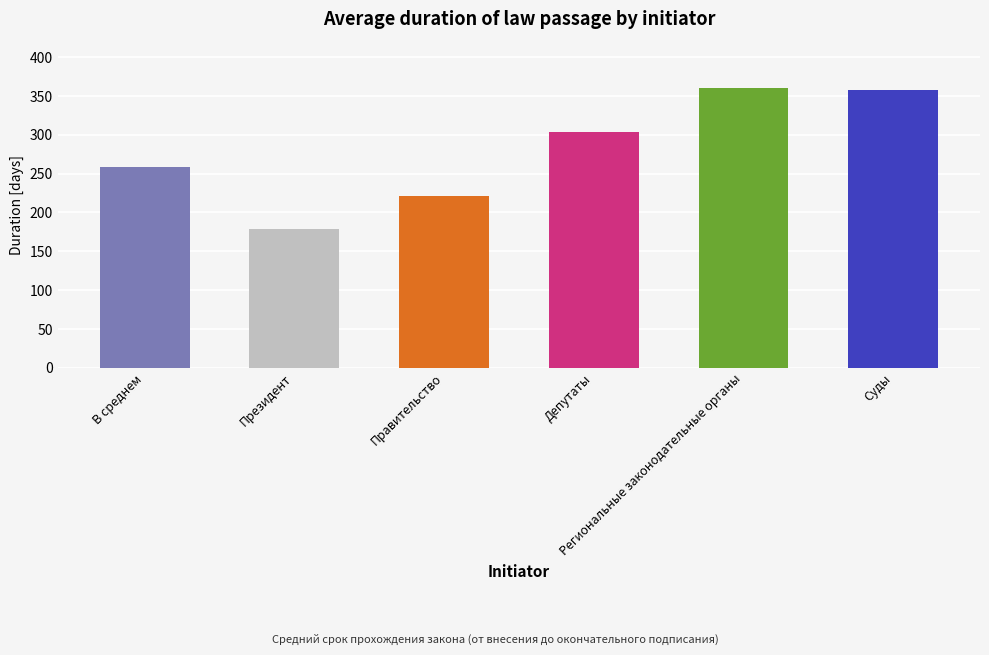

What is the sum of all values?

1679